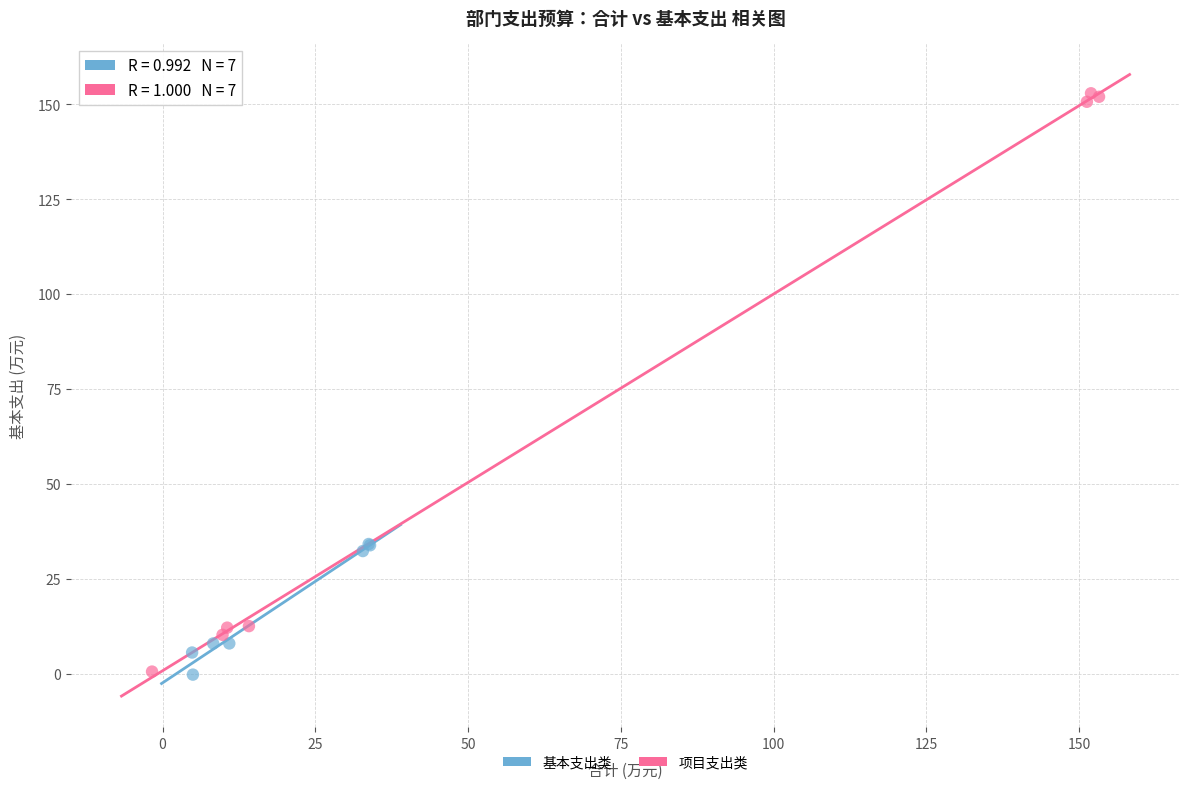

Which series contains the highest Y value?

项目支出类